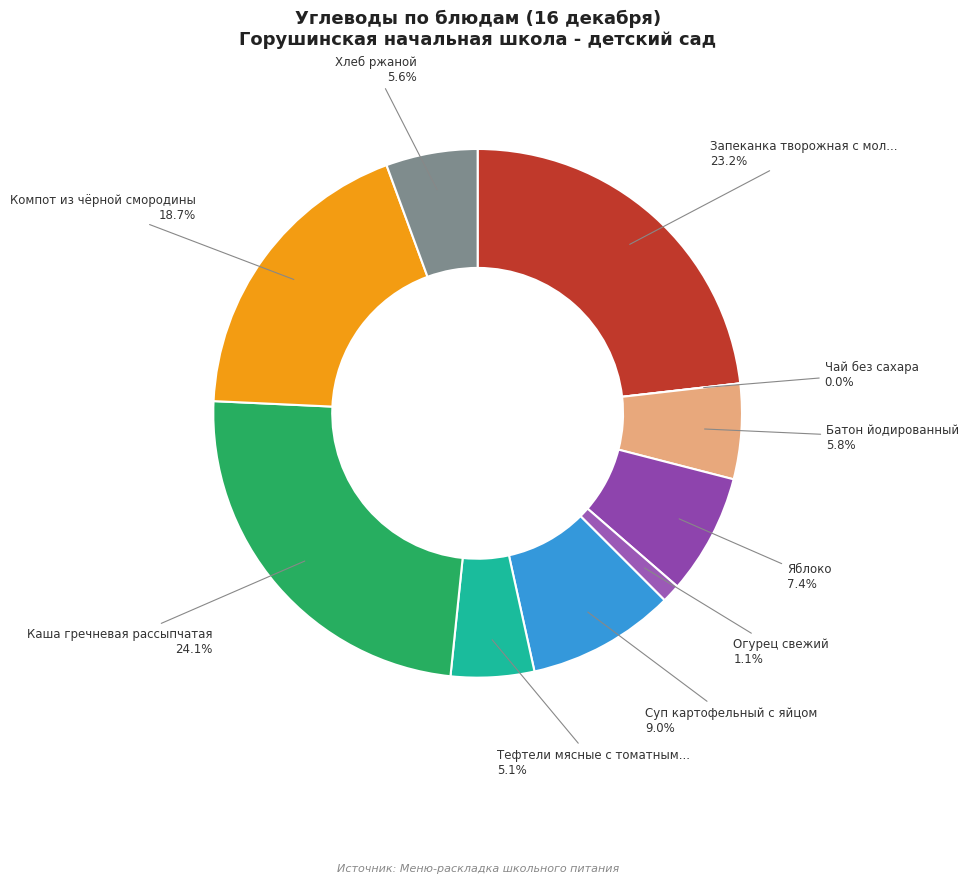

Does any single category account for the majority?

No